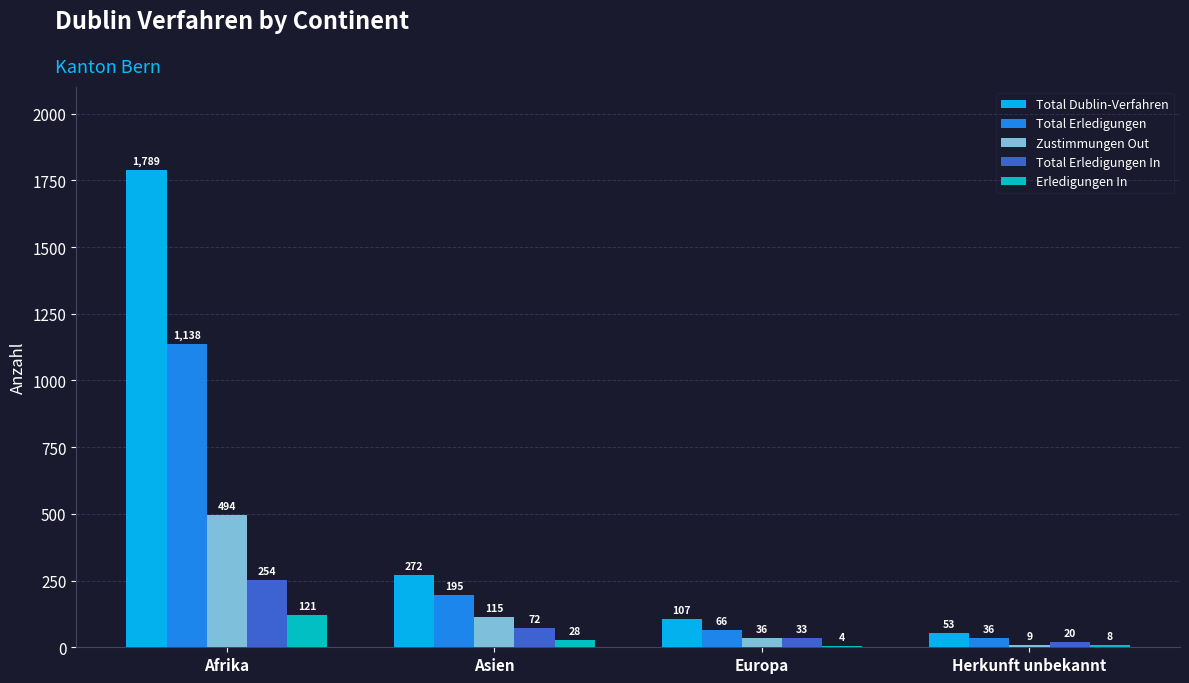

What is the sum of all Total Erledigungen values?

1435